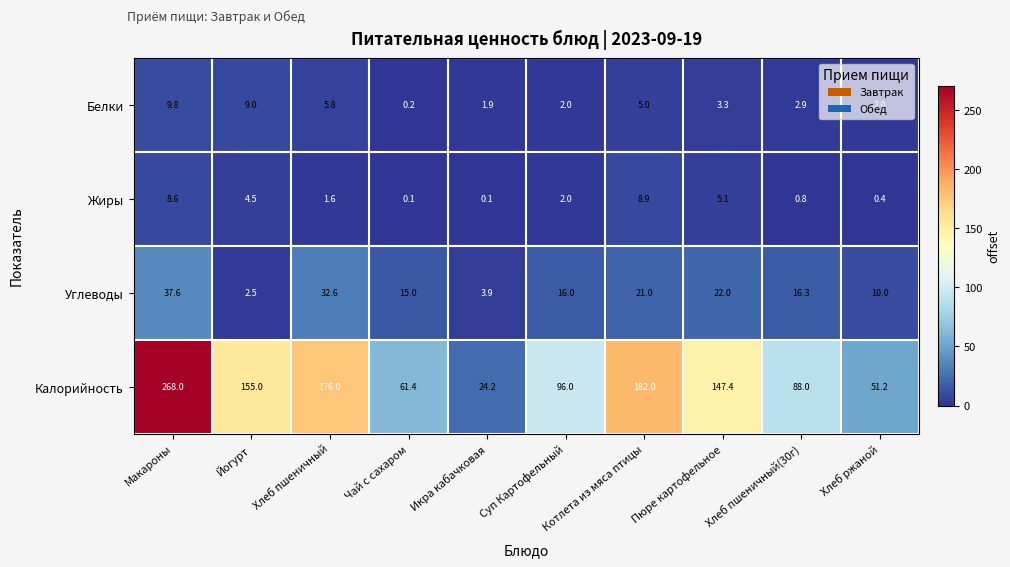

The value of Калорийность at Чай с сахаром is 100.8. True or false?

False